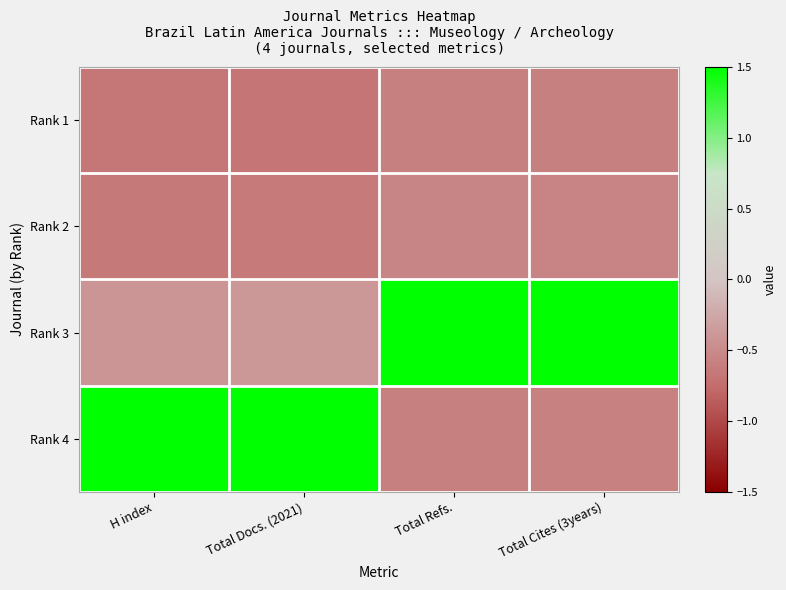

Which has a higher value, Total Cites (3years) or Total Docs. (2021)?

Total Cites (3years)